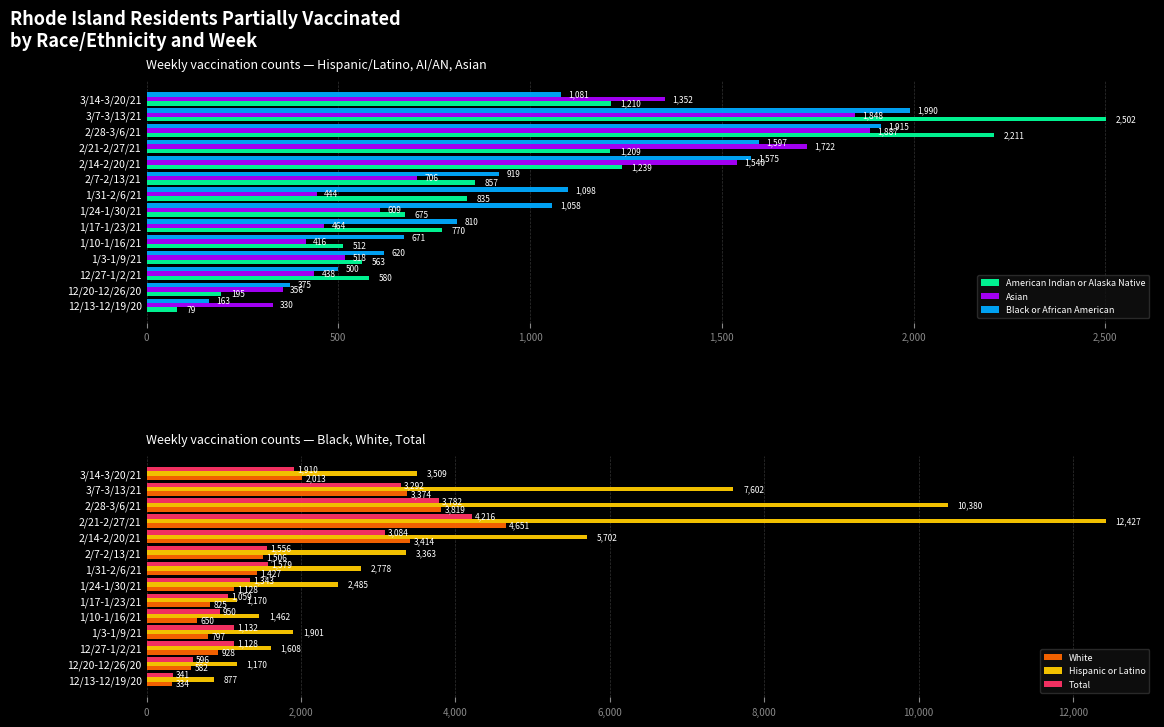

What are all the series names shown in the legend?

American Indian or Alaska Native, Asian, Black or African American, White, Hispanic or Latino, Total